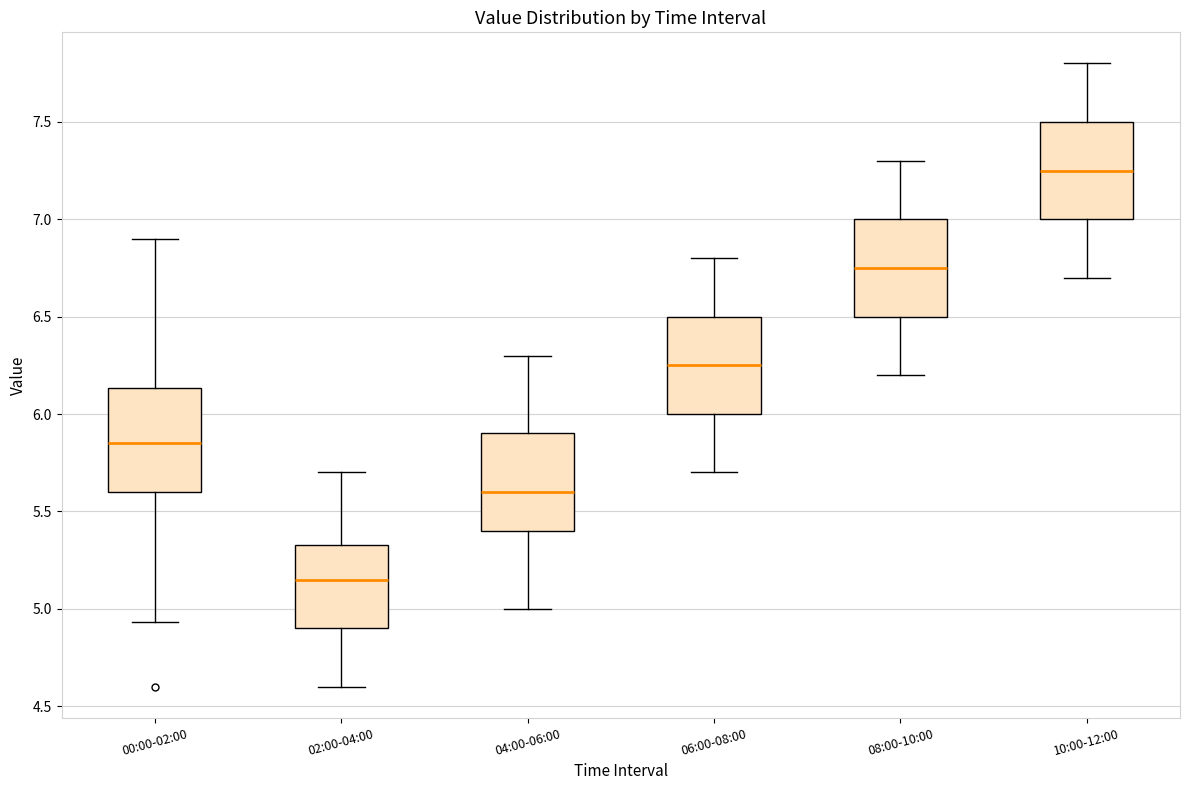

Reading left to right, transcribe this box plot: for each box, give where its median line is, the range the box spans, and where its two whiskers end, as read against the y-axis. The values are not printed on the chart, so give them approximately, as read against the axis.

00:00-02:00: median 5.85, box 5.60 to 6.15, whiskers 4.95 to 6.90
02:00-04:00: median 5.15, box 4.90 to 5.35, whiskers 4.60 to 5.70
04:00-06:00: median 5.60, box 5.40 to 5.90, whiskers 5.00 to 6.30
06:00-08:00: median 6.25, box 6.00 to 6.50, whiskers 5.70 to 6.80
08:00-10:00: median 6.75, box 6.50 to 7.00, whiskers 6.20 to 7.30
10:00-12:00: median 7.25, box 7.00 to 7.50, whiskers 6.70 to 7.80